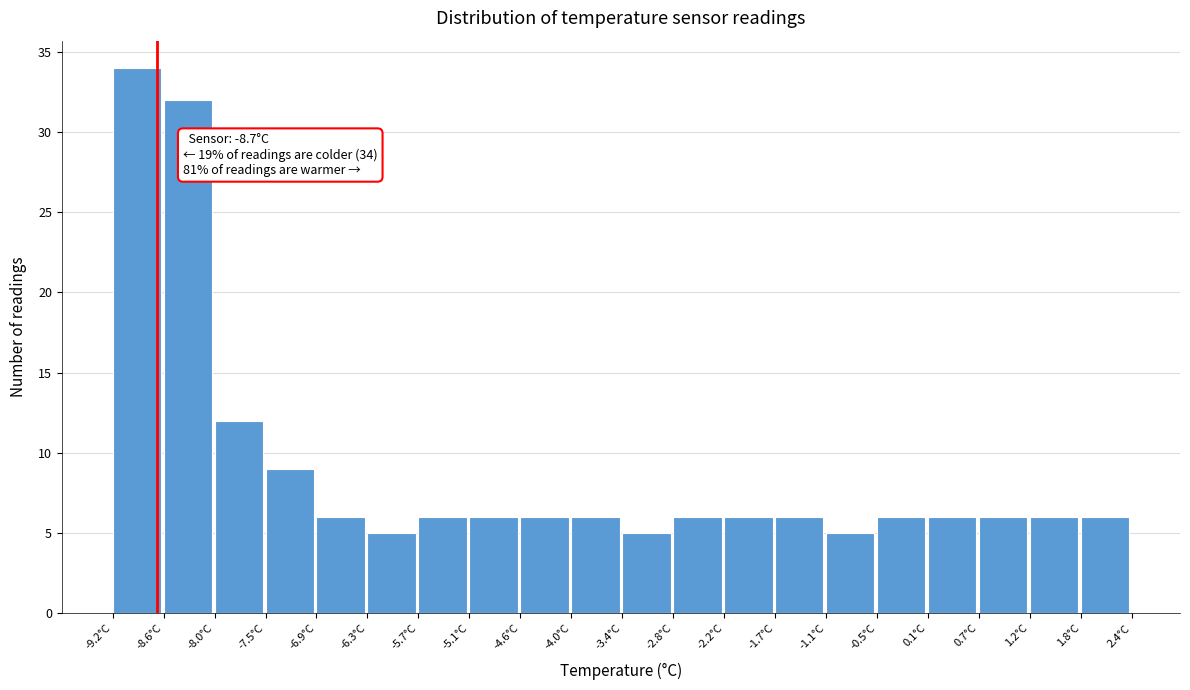

Which range on the x-axis has the tallest bar?

-9.20 to -8.62